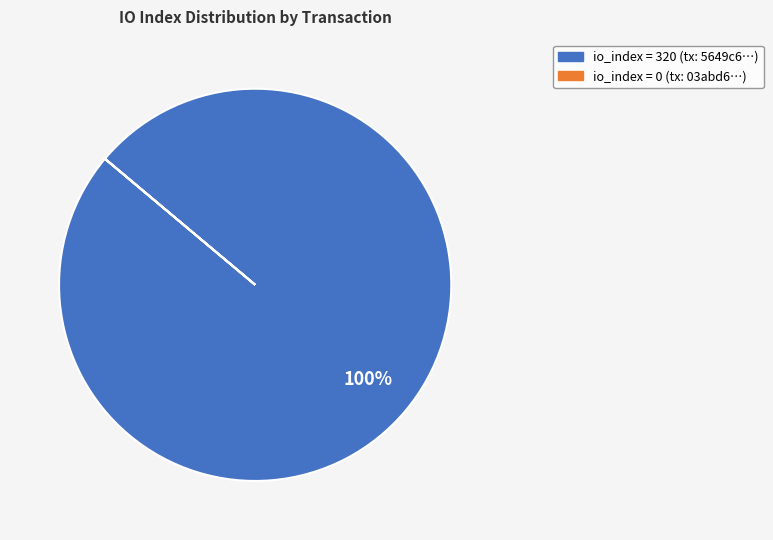

What is the largest slice in the pie chart?

io_index = 320 (tx: 5649c6…)